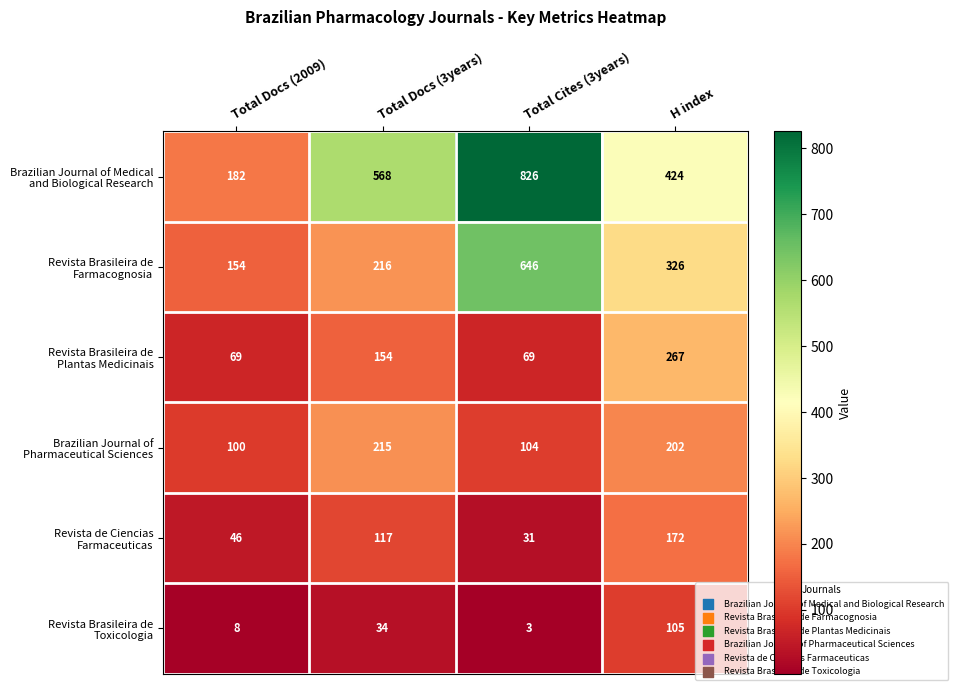

Count the number of categories in the chart.

4